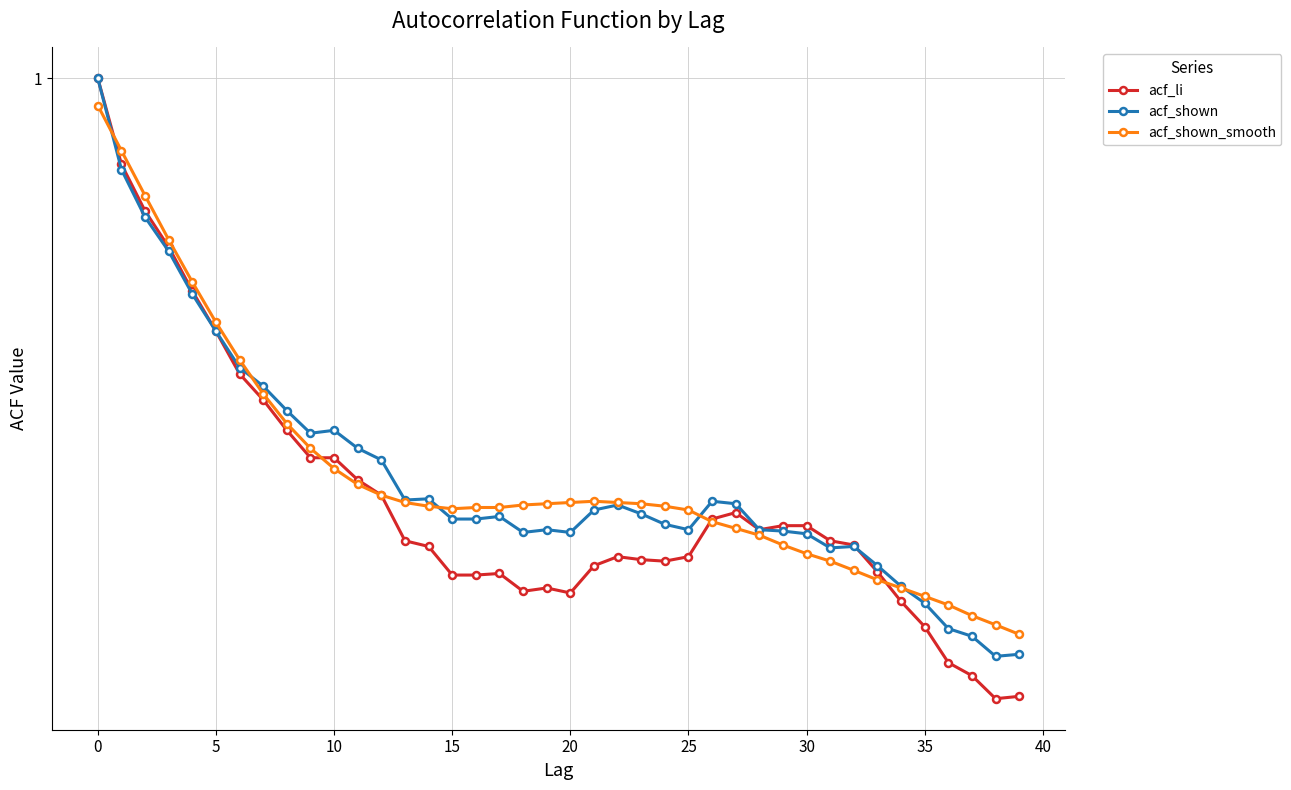

What is the greatest value displayed?

1.0